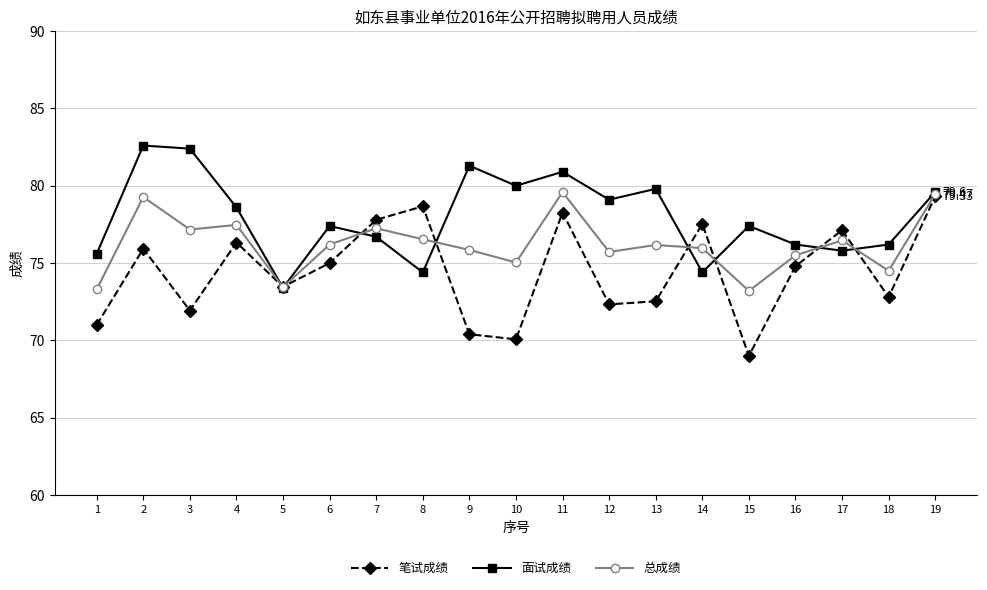

Is it true that 笔试成绩 equals 78.3 at 11?

True